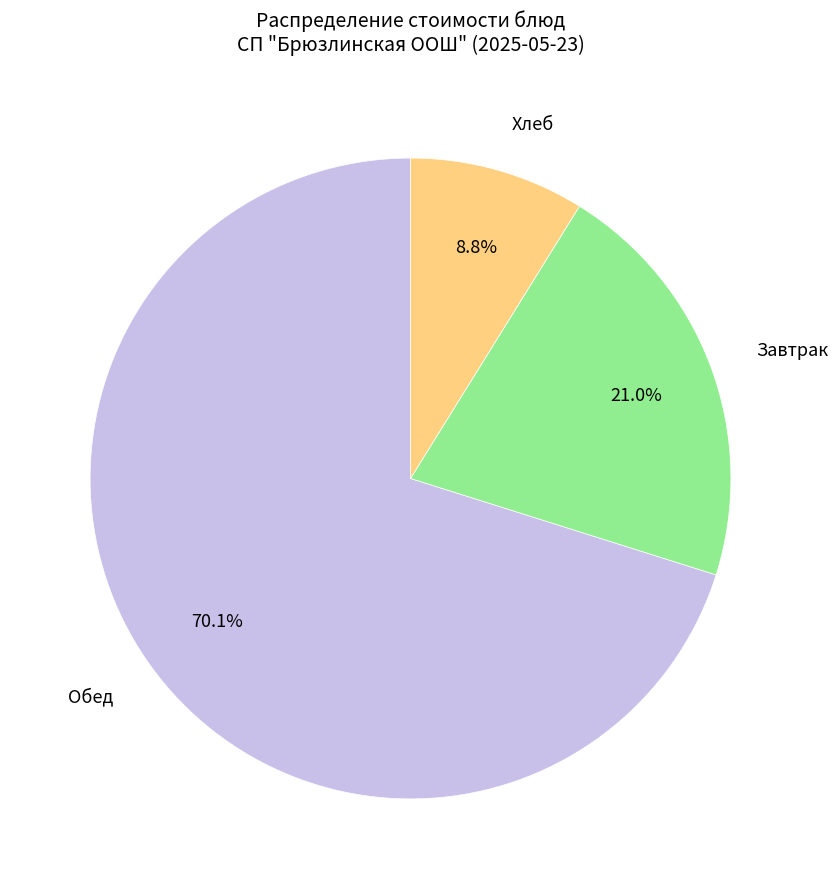

Do Обед and Хлеб together represent more than half of the pie?

Yes